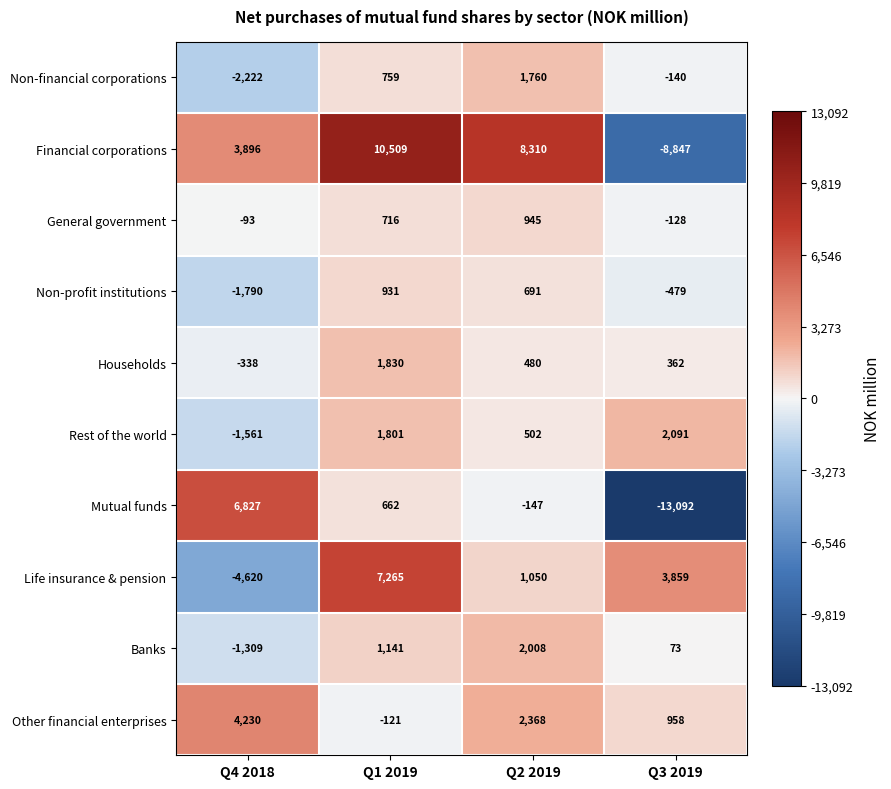

At which category is the sum across all series the highest?

Q1 2019